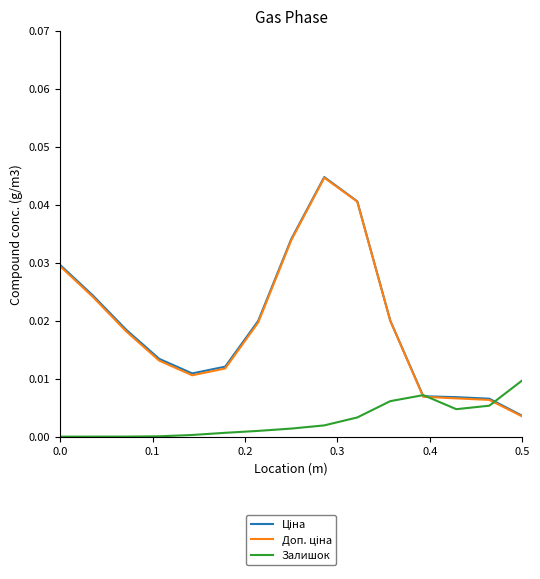

How many lines are shown in the chart?

3